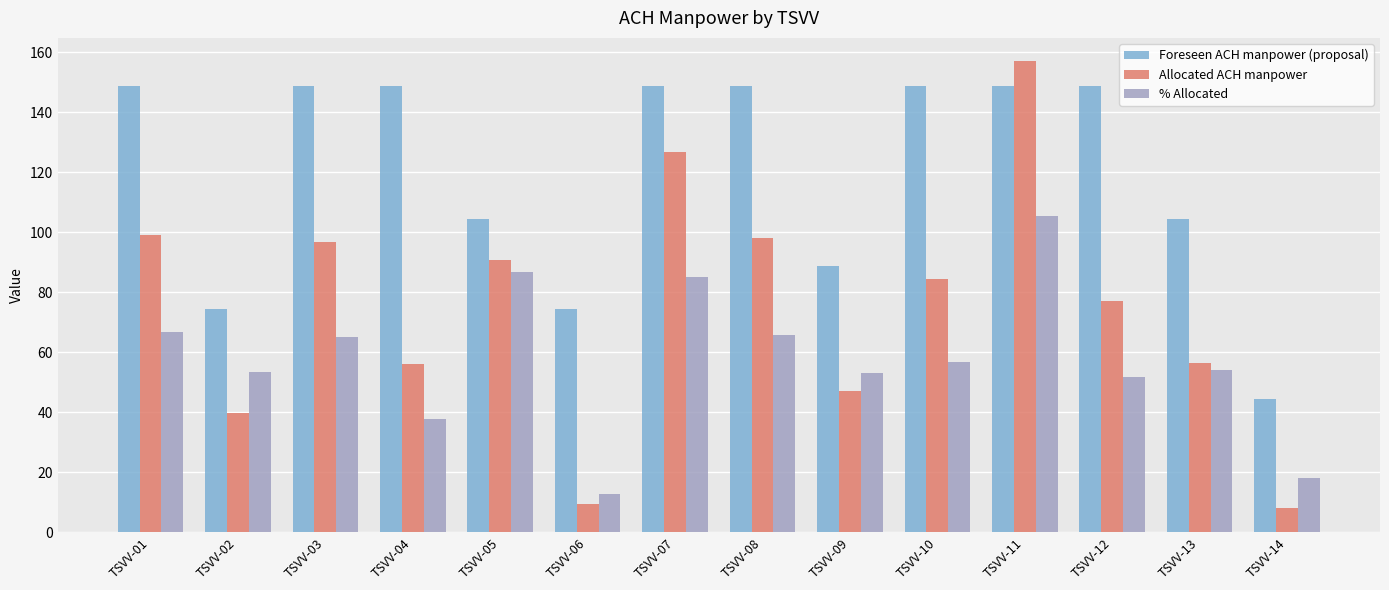

What is the sum of all % Allocated values?

812.5